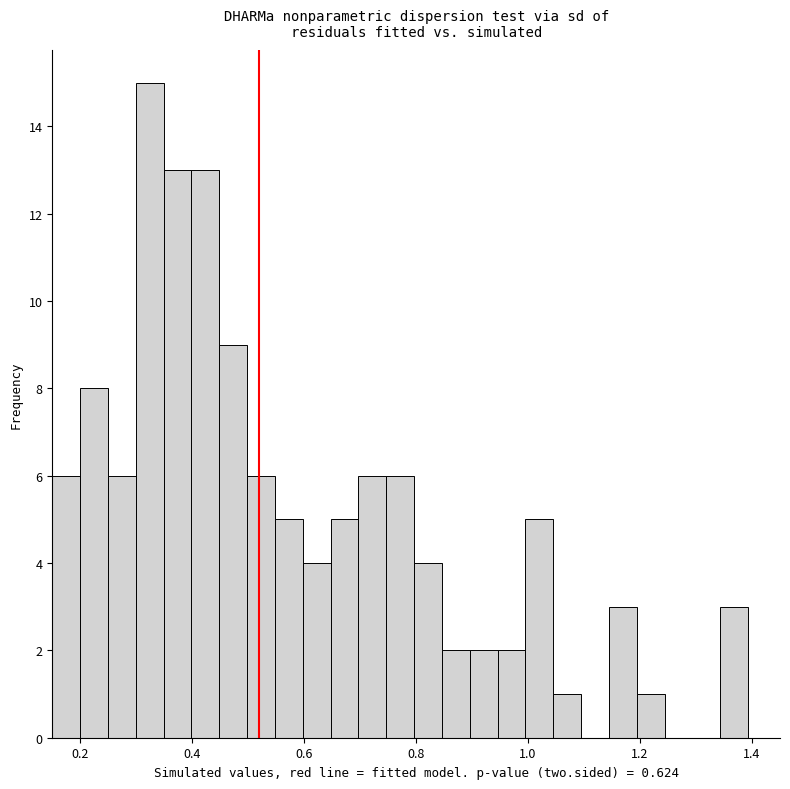

Read against the x-axis, roughly where is the centre of the tallest bar?

0.32